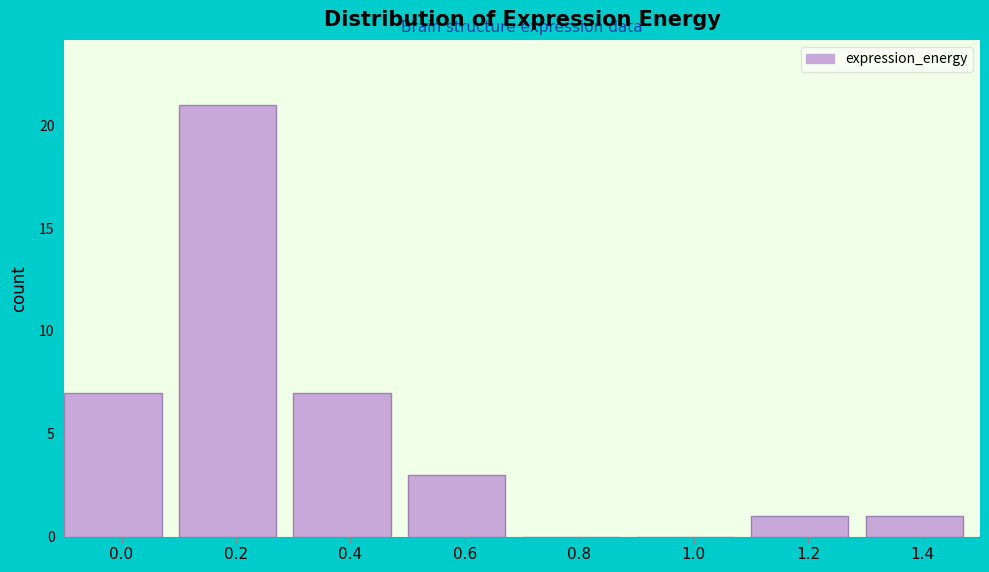

Reading right to left, what are all the values shown in this chart?

1.4=1	1.2=1	1.0=0	0.8=0	0.6=3	0.4=7	0.2=21	0.0=7